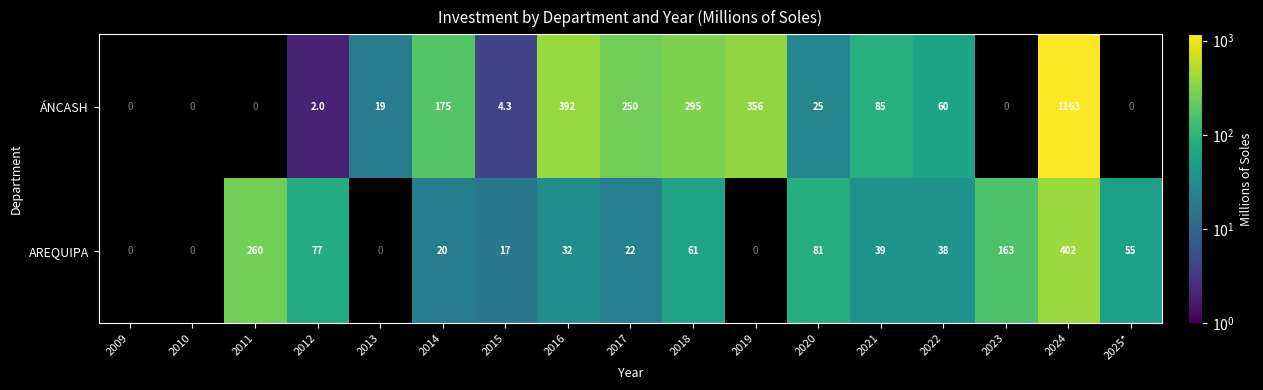

What is the difference between the AREQUIPA values at 2018 and 2012?

16.0